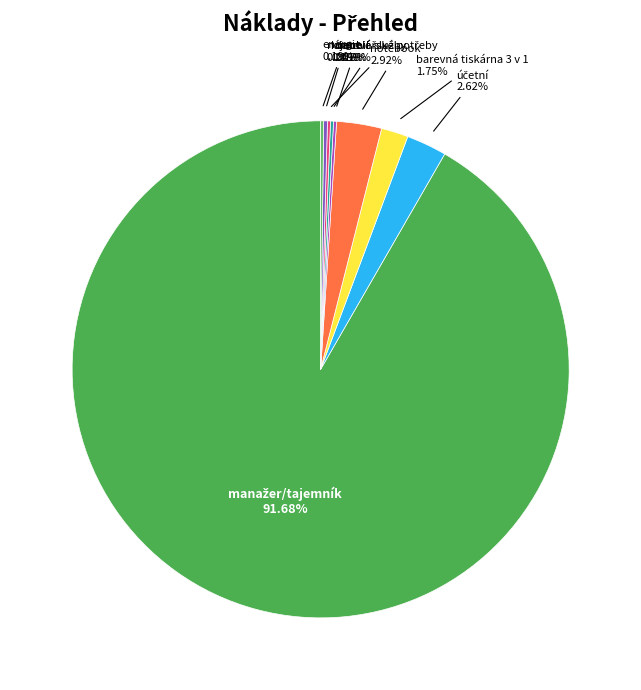

Does any single category account for the majority?

Yes